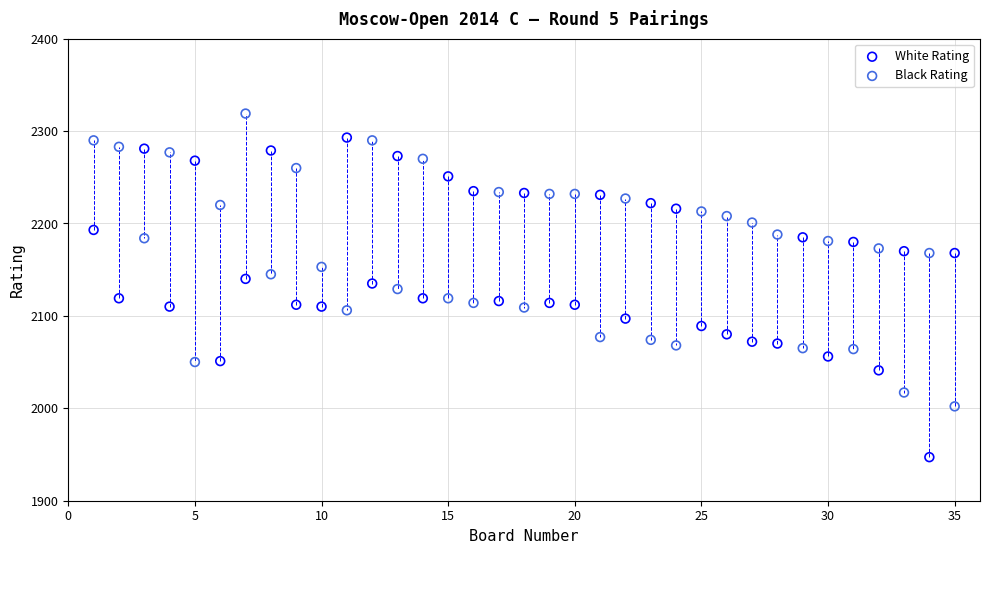

Which series reaches the minimum Y coordinate?

White Rating